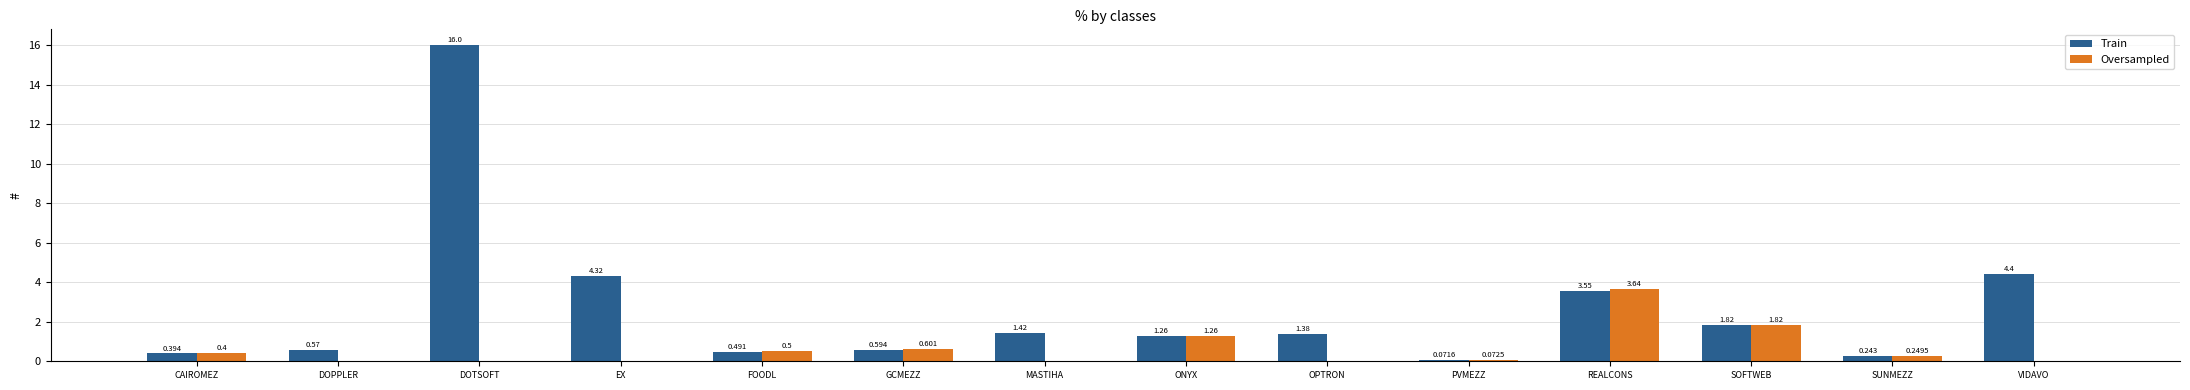

At which category is the sum across all series the highest?

DOTSOFT